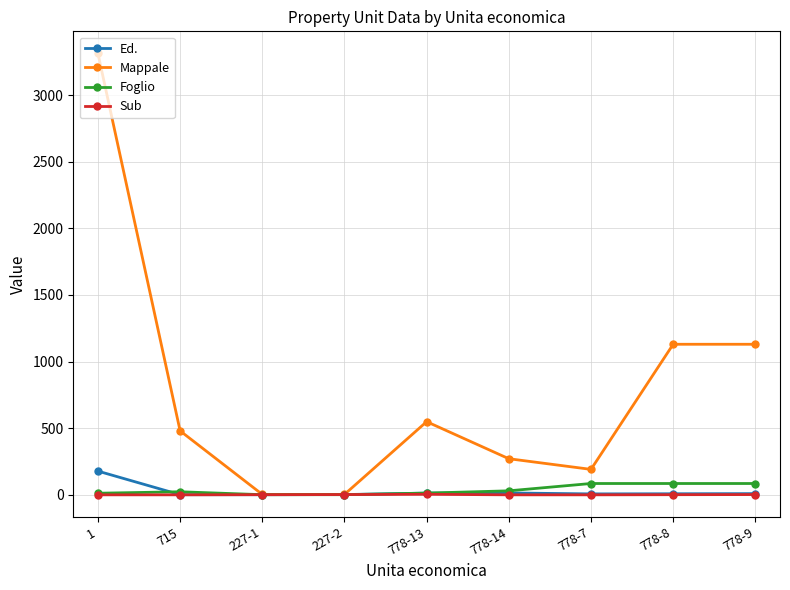

What is the label of the 4th point from the right?

778-14